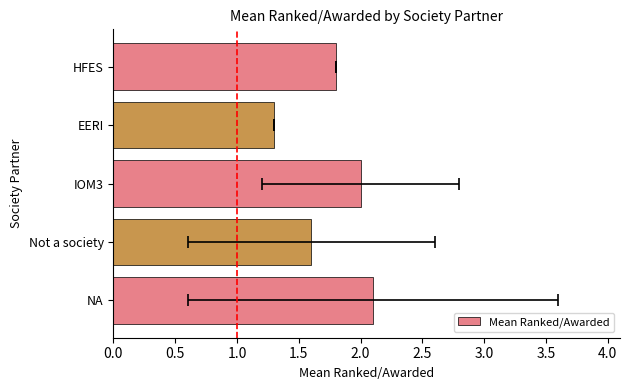

Reading right to left, transcribe all the data shown in this chart.

1.8	1.3	2.0	1.6	2.1